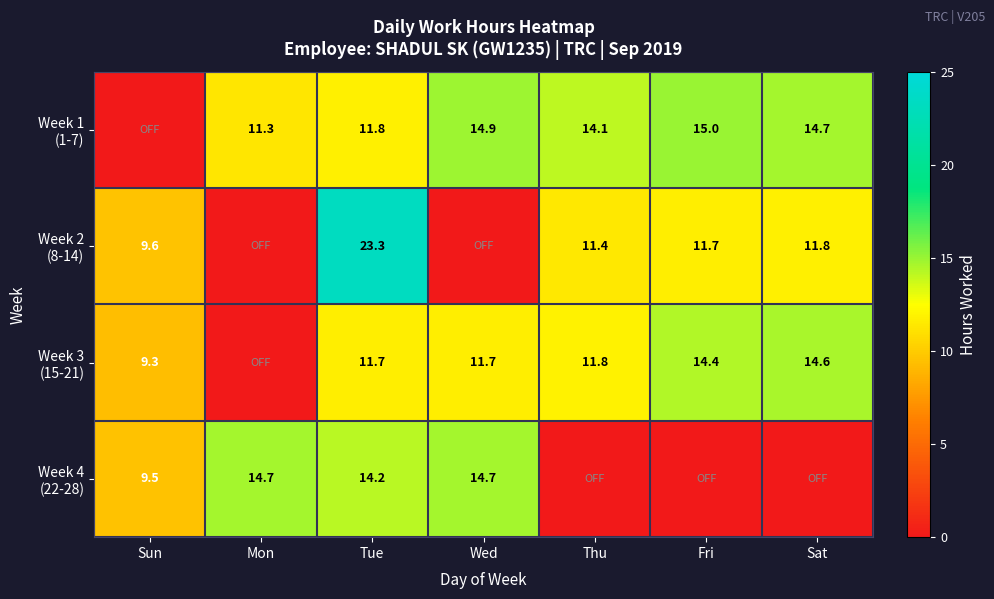

The value of Week 1 (1-7) at Tue is 11.8. True or false?

True